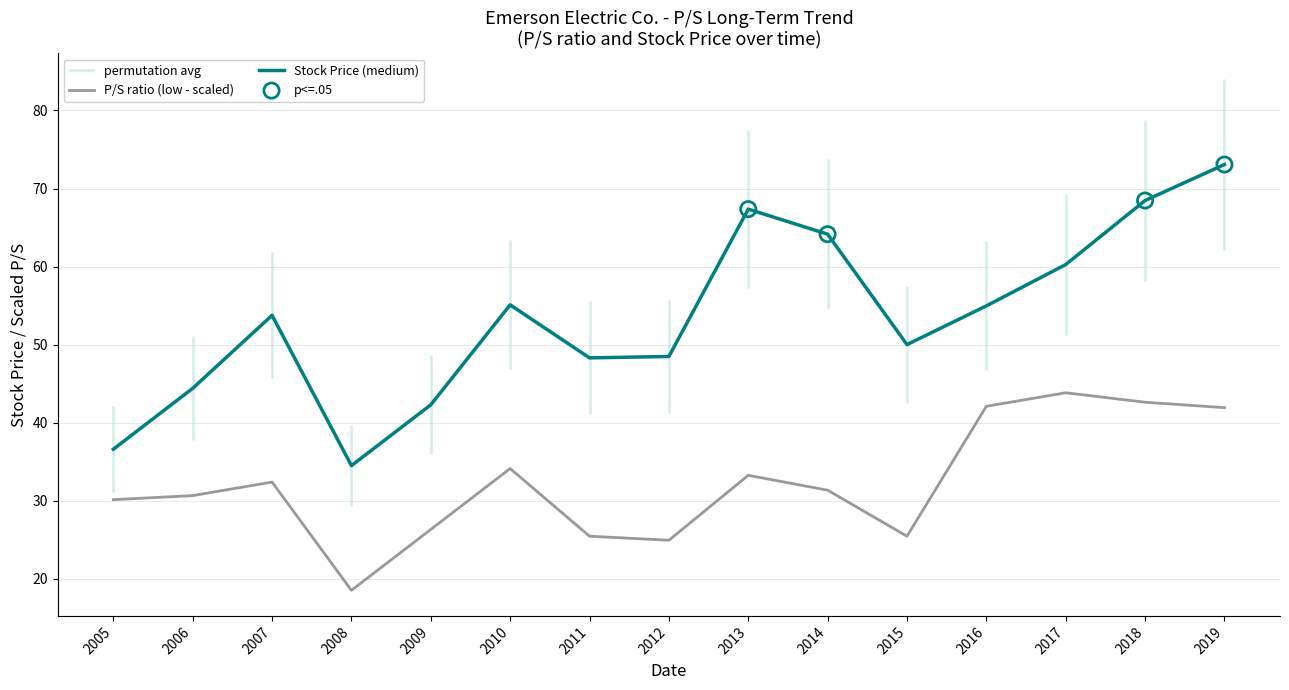

The P/S ratio (low - scaled) series shows 25.5 at 2011. True or false?

True